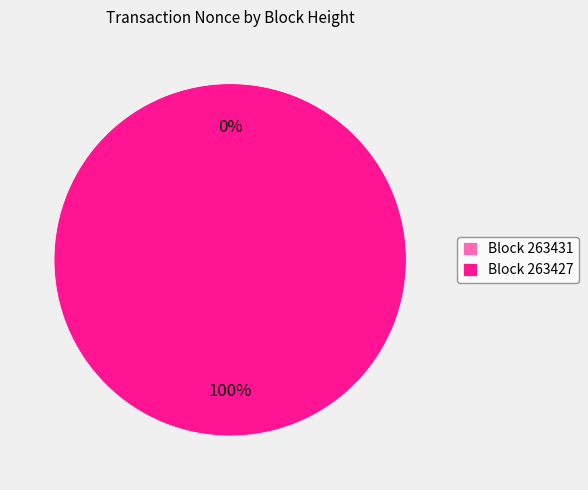

Combined, do 263431 and 263427 account for over 50%?

Yes